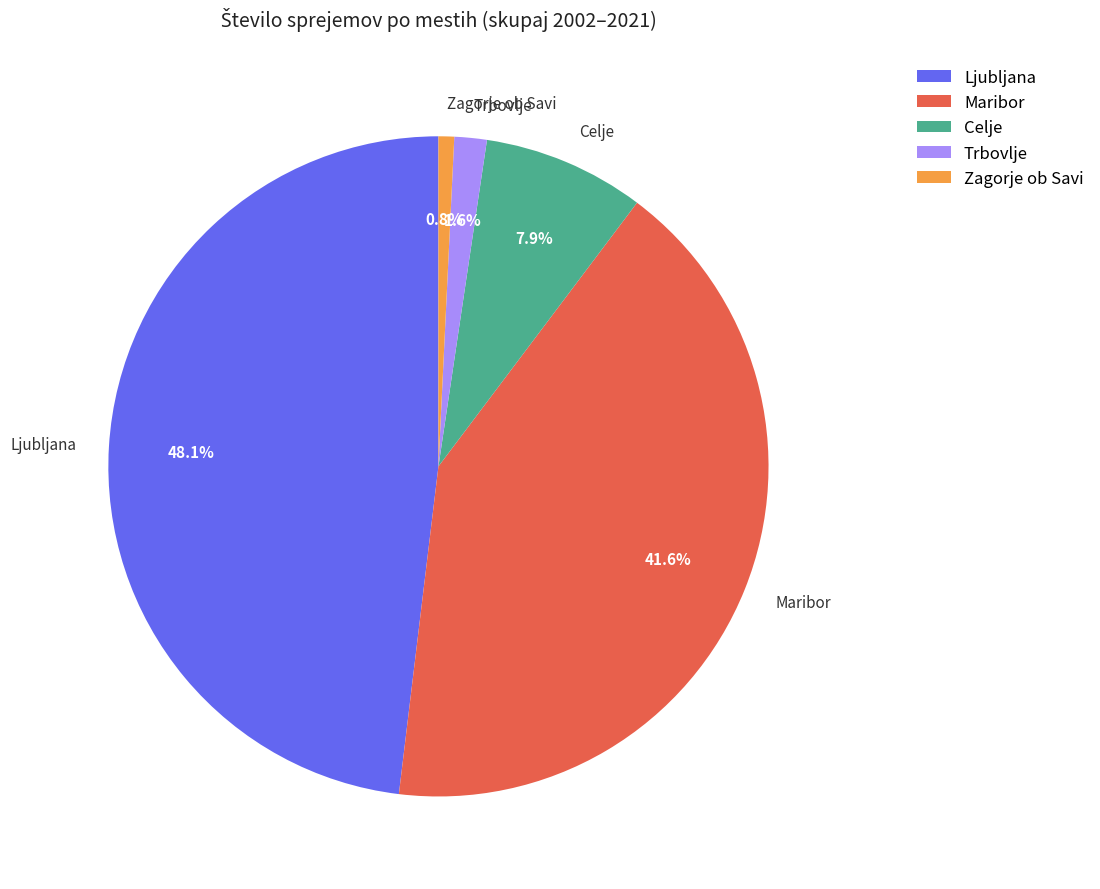

Rank the categories by value from highest to lowest.

Ljubljana, Maribor, Celje, Trbovlje, Zagorje ob Savi